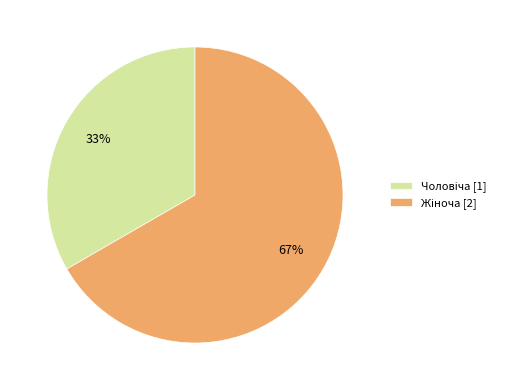

To the nearest percent, what is the average slice percentage?

50%